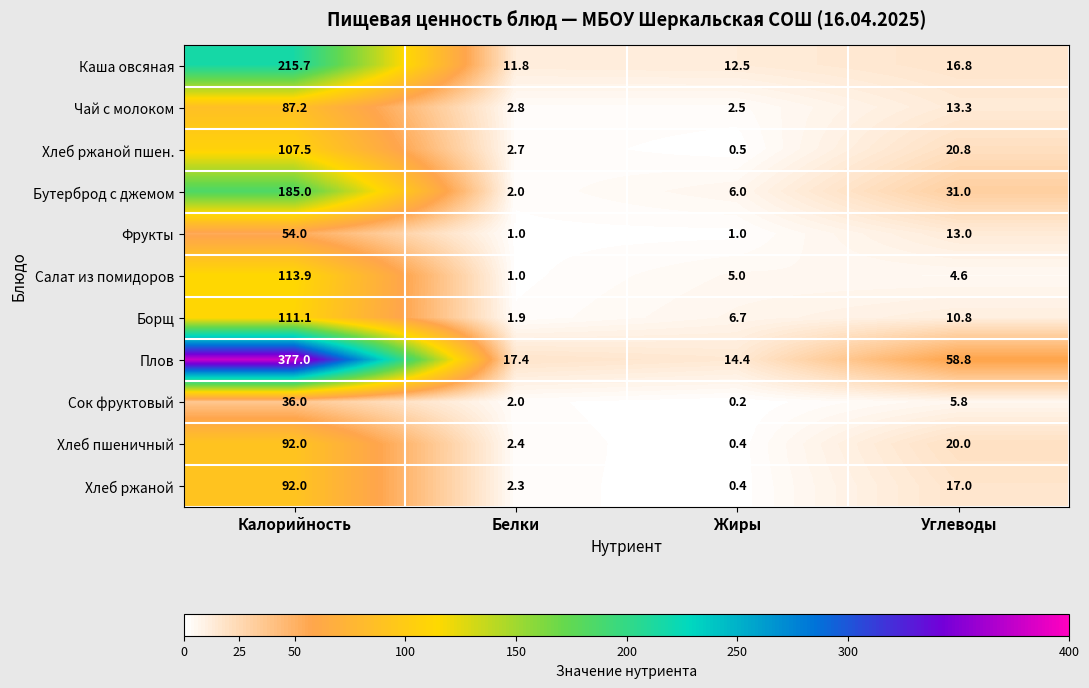

Which series has the largest total across all categories?

Плов